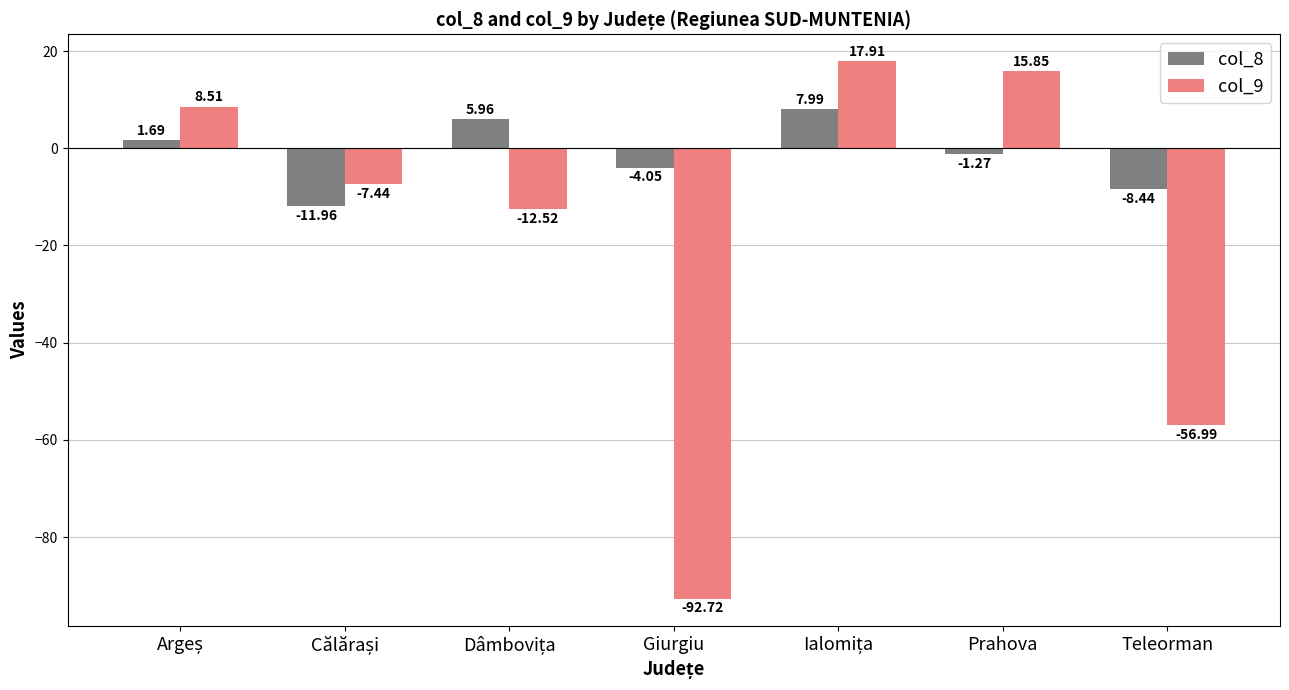

How many distinct data groups are displayed?

2